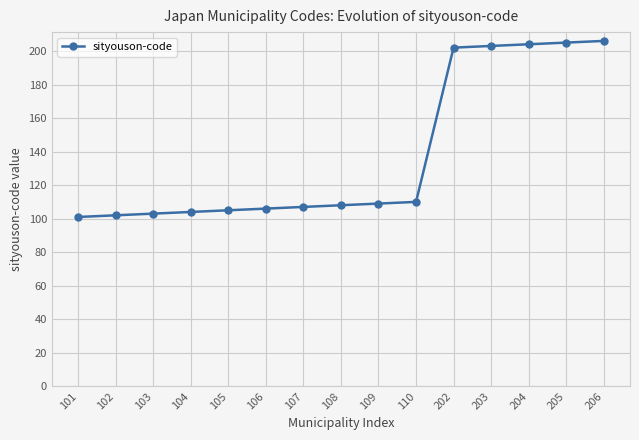

Approximately how many times larger is the value at 103 compared to 205?

0.5